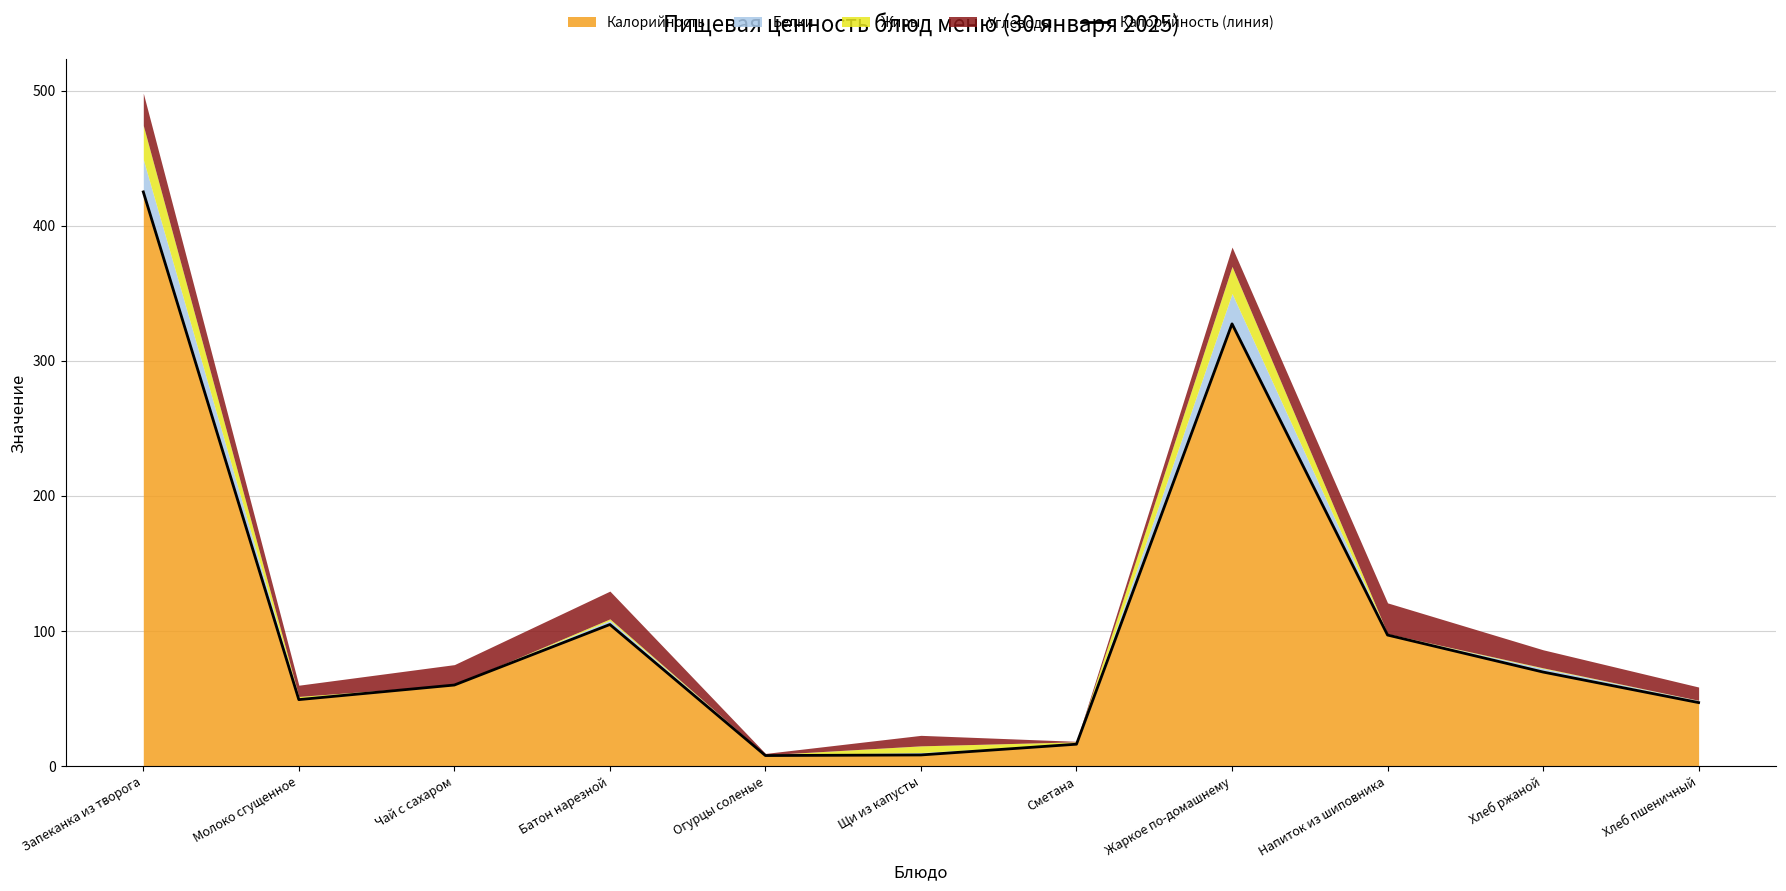

At which label does Калорийность reach its peak?

Запеканка из творога